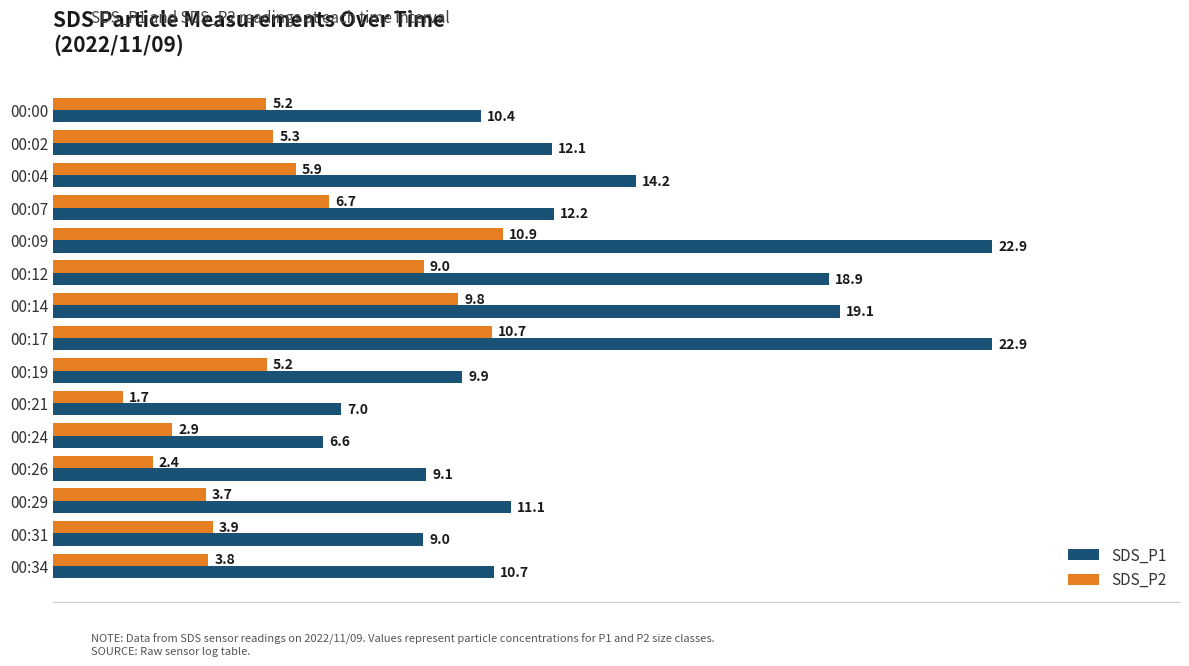

Between 00:21 and 00:26, which series saw the biggest shift?

SDS_P1